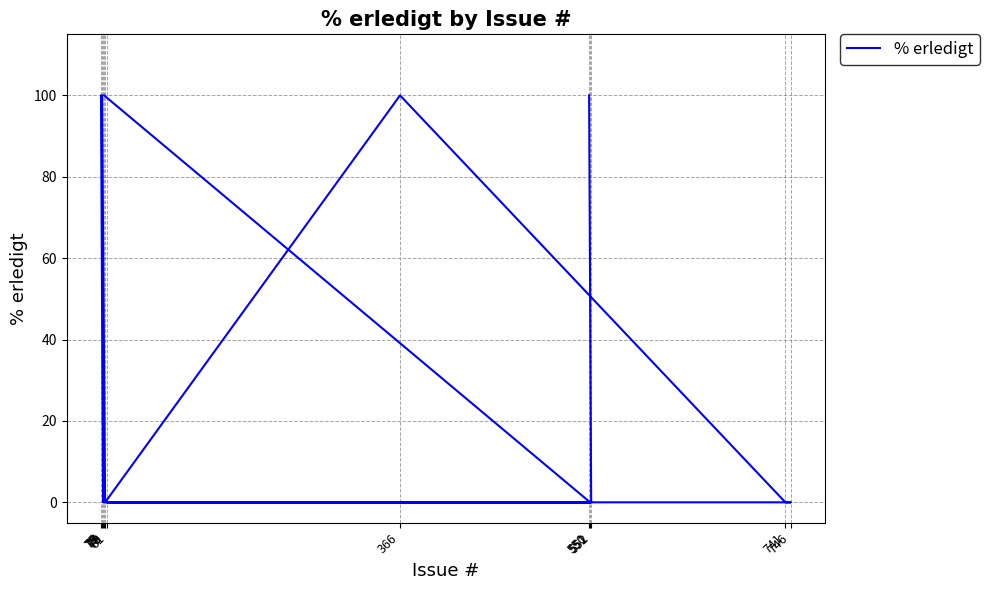

Reading right to left, list all the values displayed in this chart.

100	0	0	0	0	100	0	100	100	0	0	100